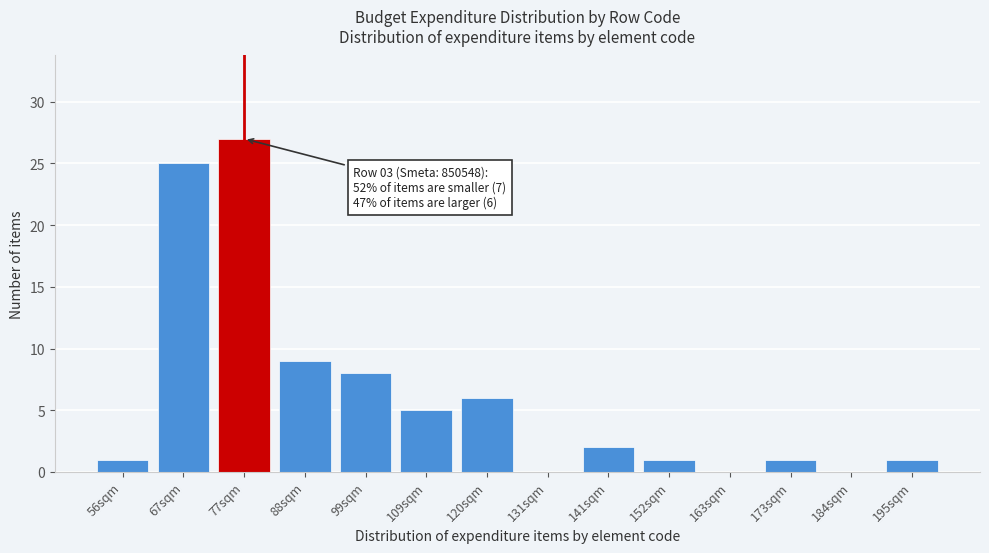

Reading left to right, what are all the values shown in this chart?

56sqm=1	67sqm=25	77sqm=27	88sqm=9	99sqm=8	109sqm=5	120sqm=6	131sqm=0	141sqm=2	152sqm=1	163sqm=0	173sqm=1	184sqm=0	195sqm=1